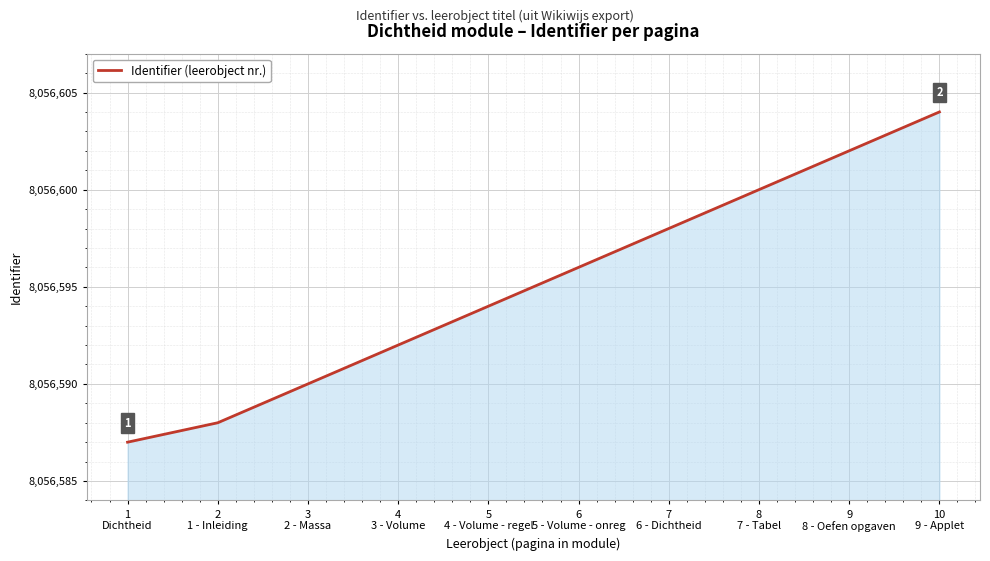

How many lines are shown in the chart?

1